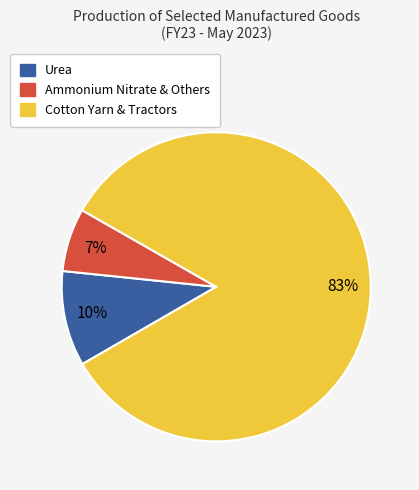

To the nearest percent, what percentage of the pie is Urea?

10%